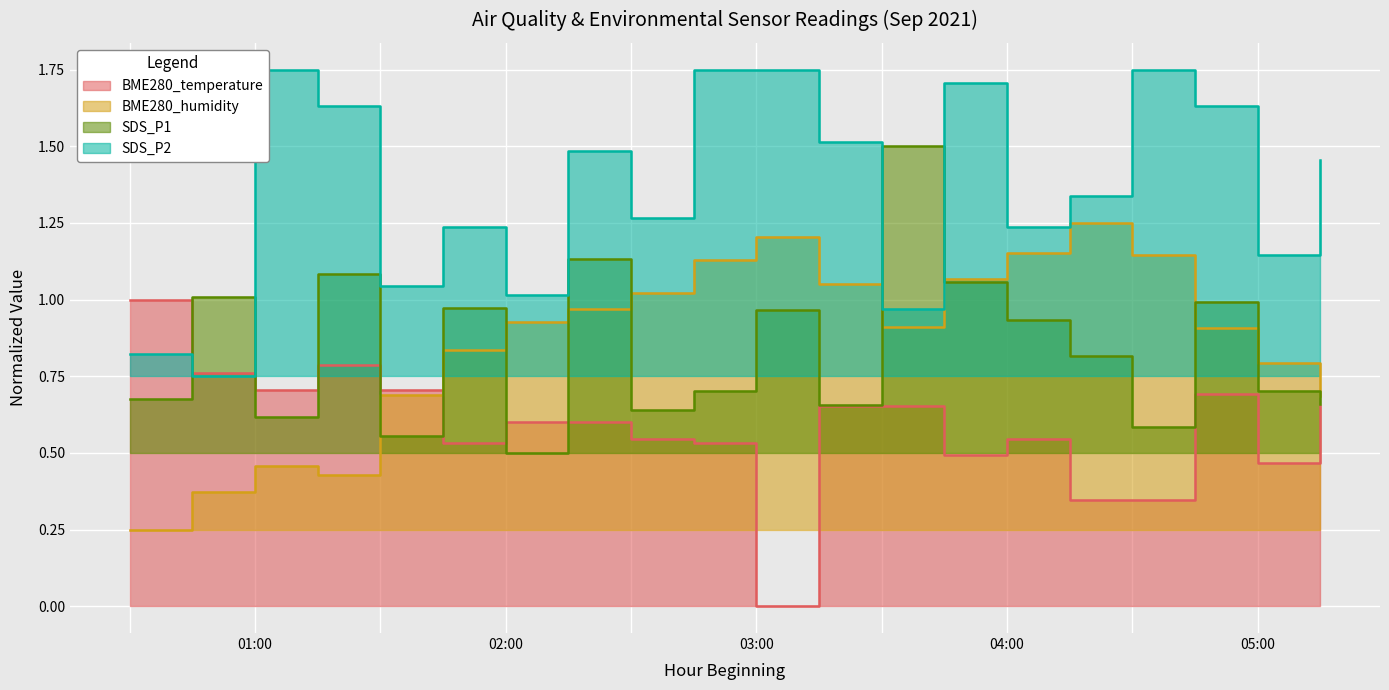

Which has a higher value, 05:00 or 02:00?

02:00